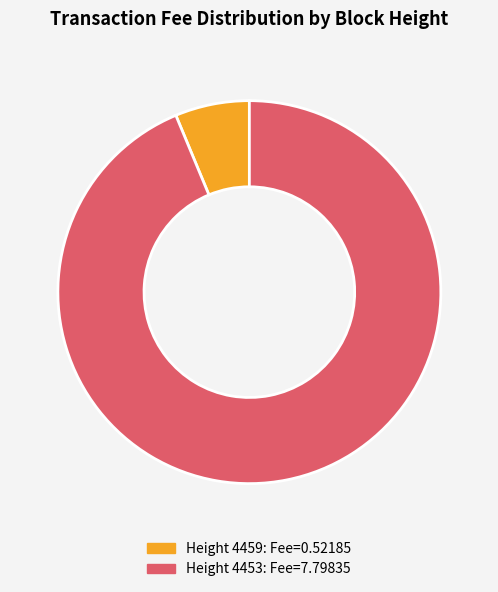

Is there a majority slice in this chart?

Yes